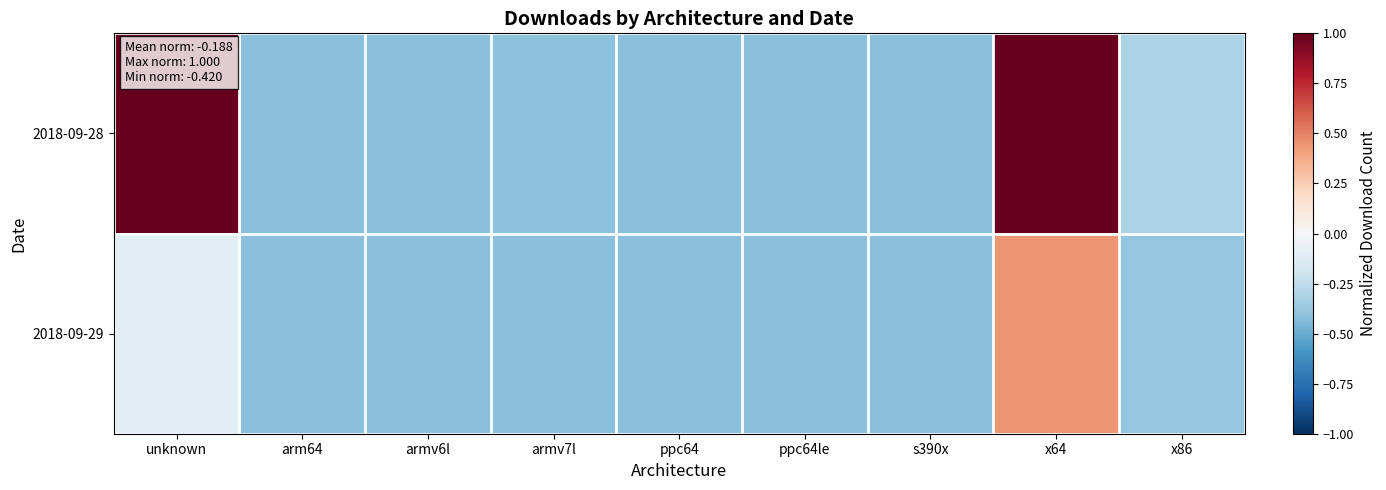

Reading left to right, list all the values displayed in this chart.

2018-09-28: unknown=1.0	arm64=-0.4	armv6l=-0.4	armv7l=-0.4	ppc64=-0.4	ppc64le=-0.4	s390x=-0.4	x64=1.0	x86=-0.3
2018-09-29: unknown=-0.1	arm64=-0.4	armv6l=-0.4	armv7l=-0.4	ppc64=-0.4	ppc64le=-0.4	s390x=-0.4	x64=0.4	x86=-0.4